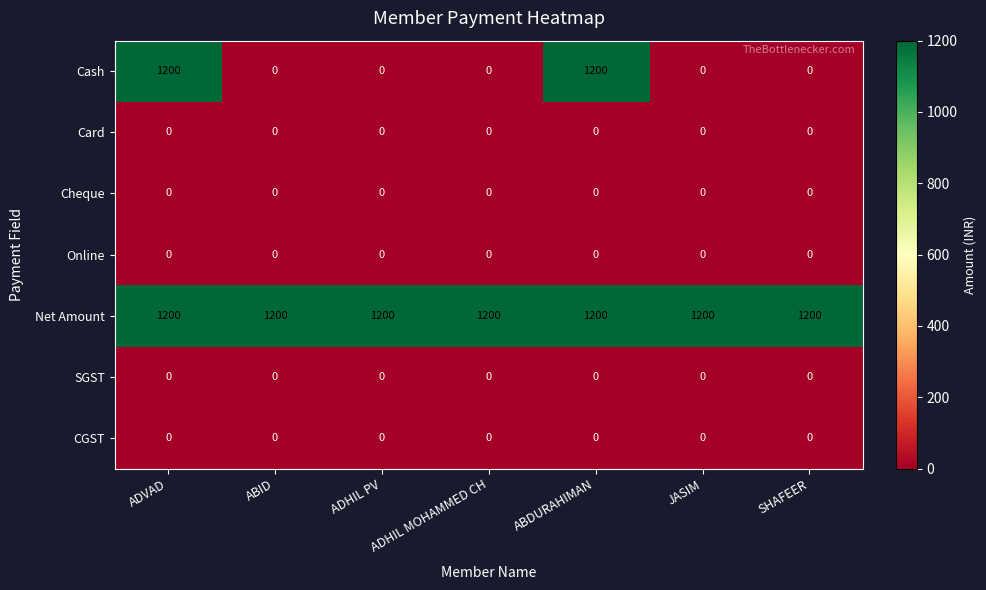

Which series has the largest total across all categories?

Net Amount